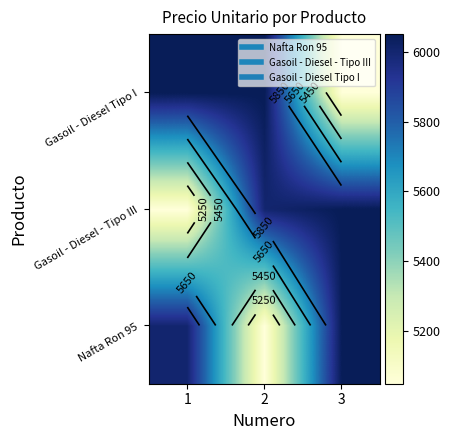

What is the average value of the Gasoil - Diesel - Tipo III series?

5700